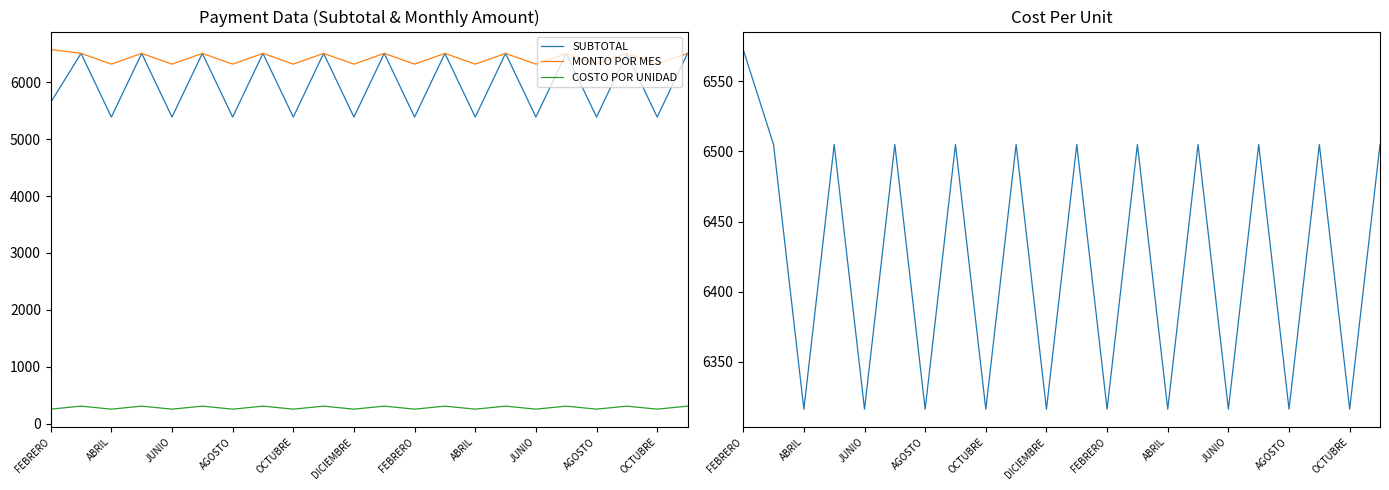

Is the value of COSTO POR UNIDAD at OCTUBRE greater than the value of SUBTOTAL at JUNIO?

No